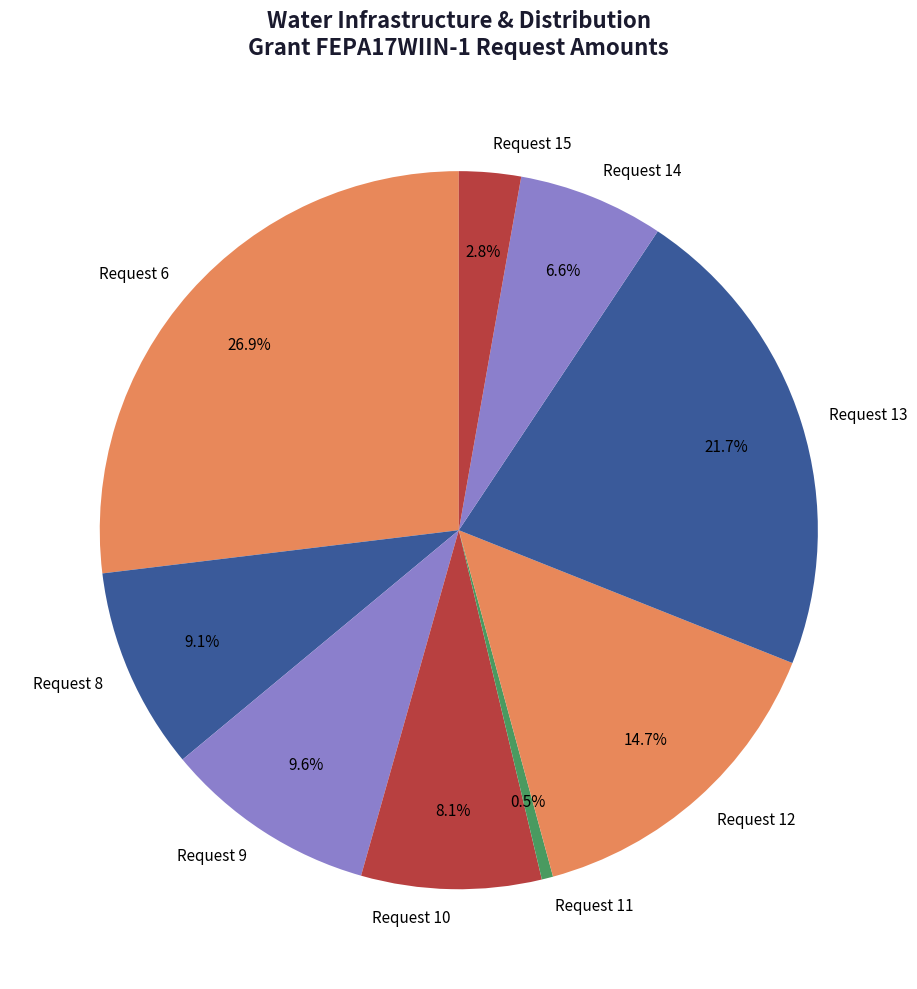

Which has a higher value, Request 11 or Request 8?

Request 8